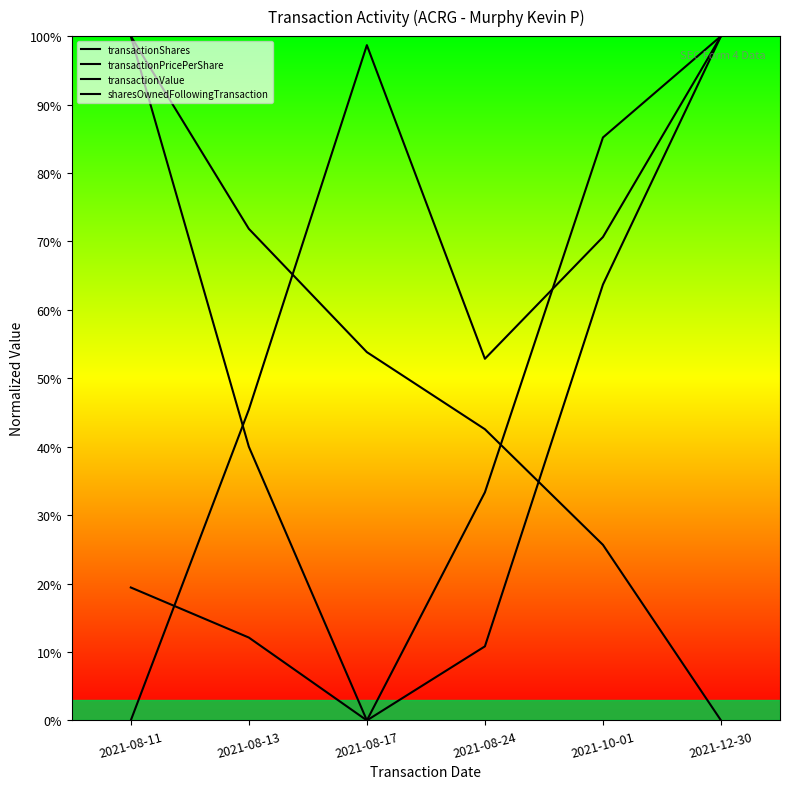

The value of transactionValue at 2021-08-11 is 0.2. True or false?

True